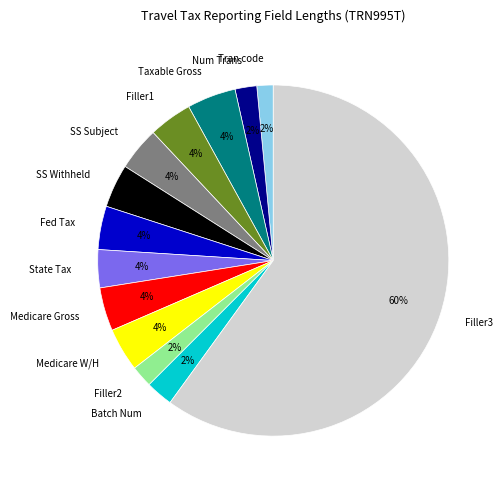

To the nearest percent, what is the difference between the largest and smallest slice percentages?

58%